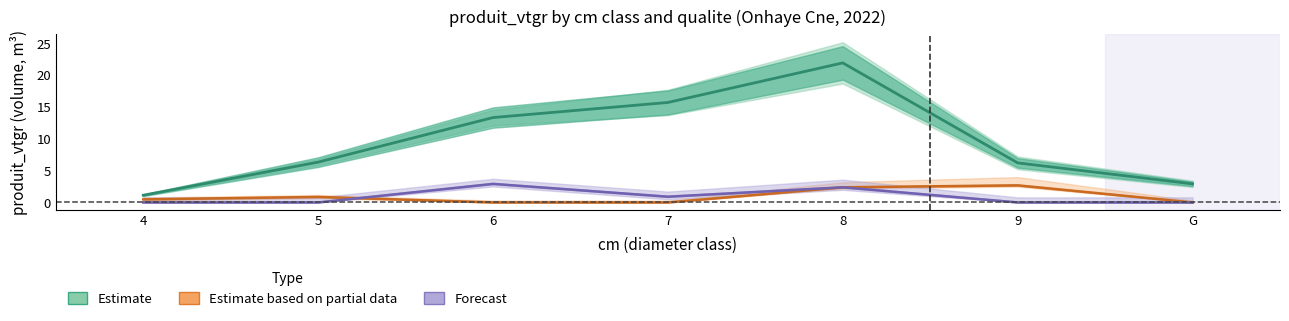

How many times do Forecast and Estimate based on partial data cross each other?

1